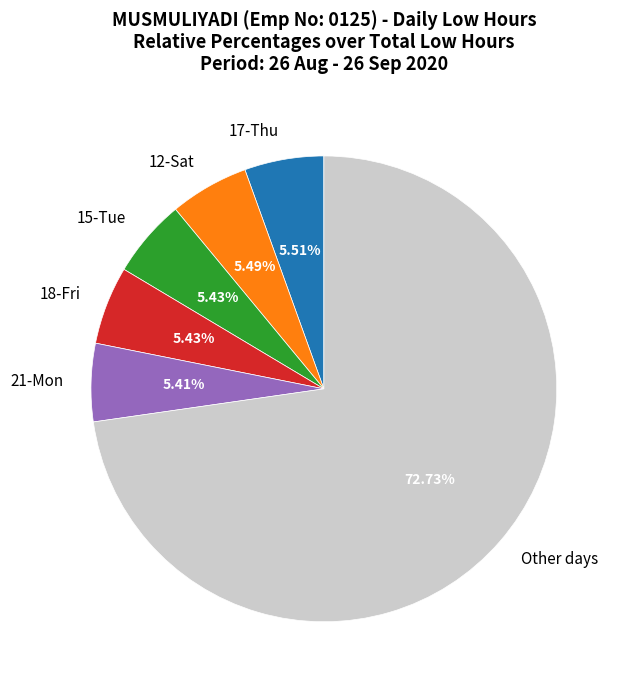

How many slices are in this pie chart?

6